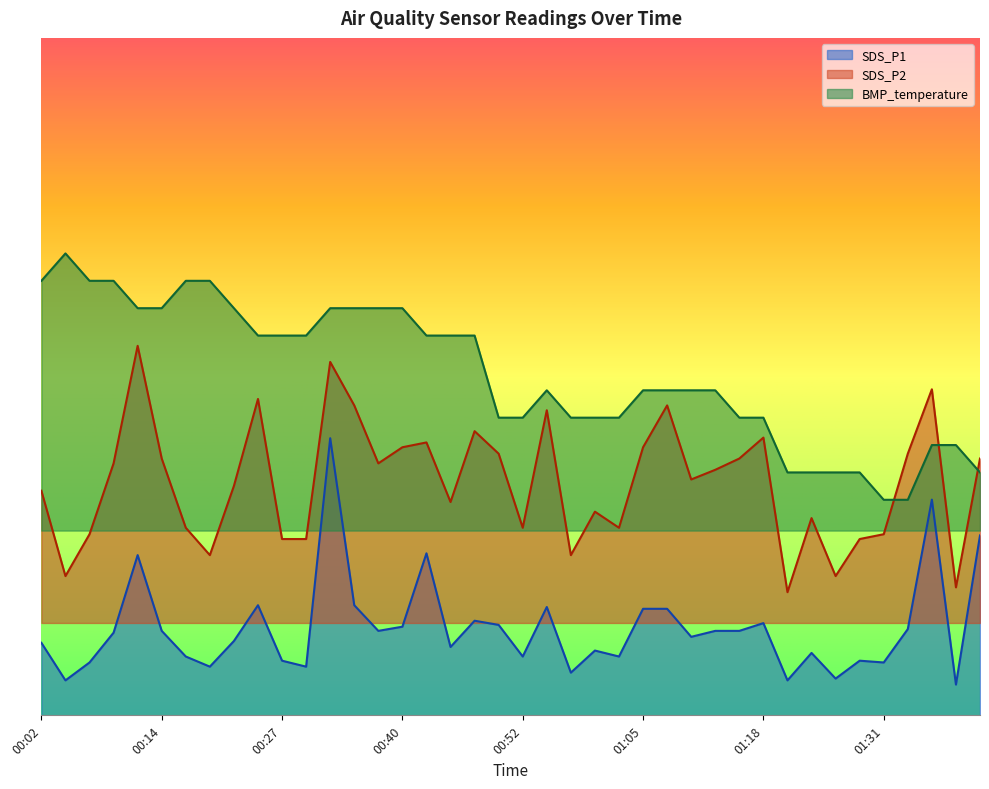

What value does the SDS_P2 series have at 00:09?

8.2